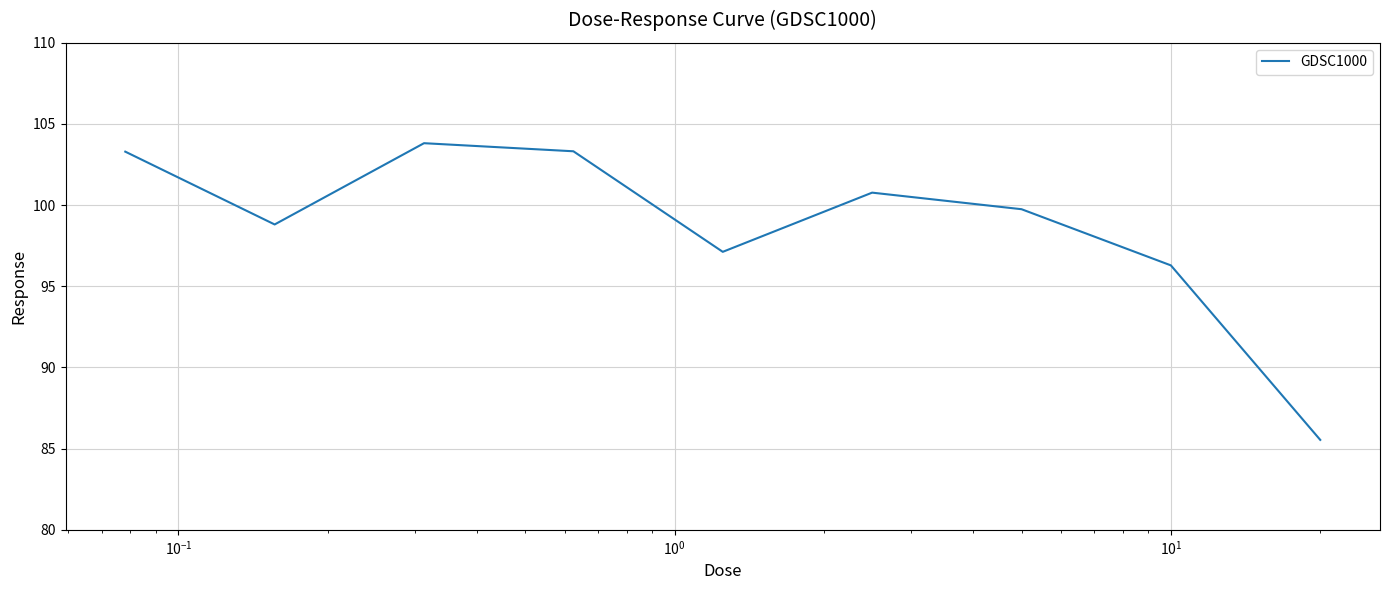

What is the minimum value shown in the chart?

85.5